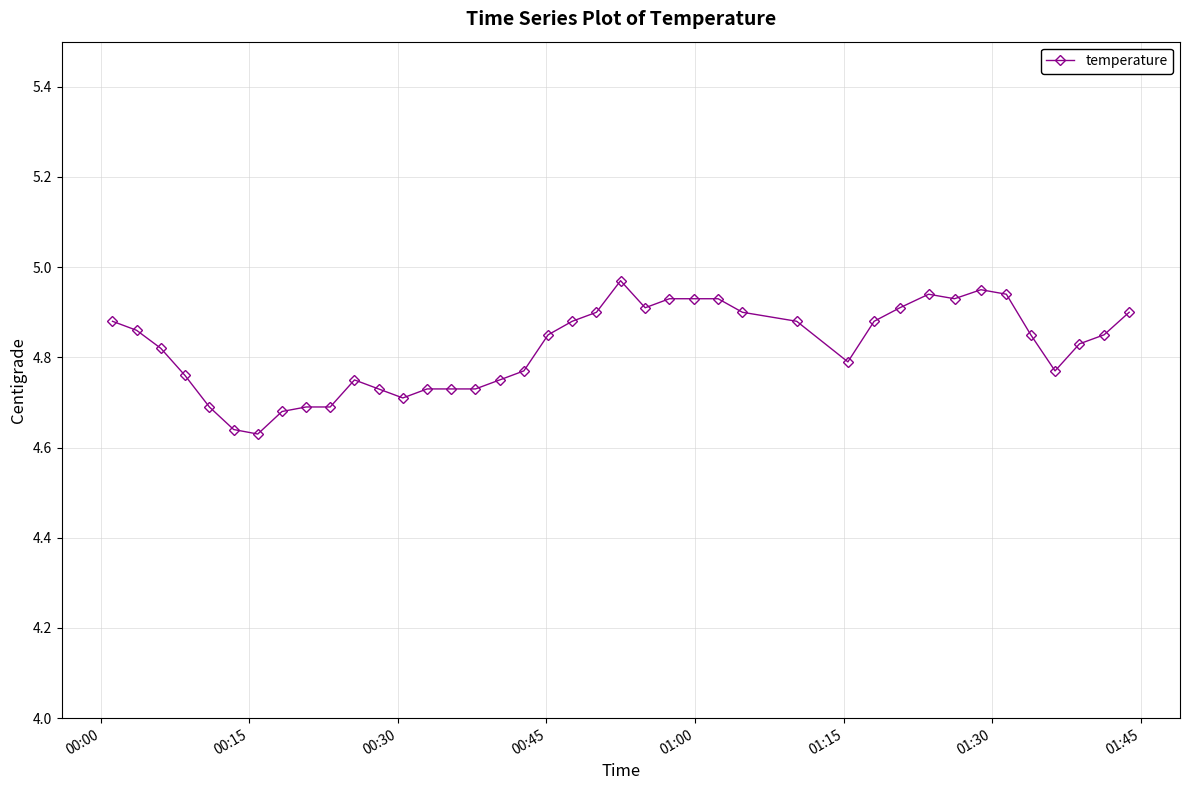

True or false: the data has more than 0 interior local peaks.

True